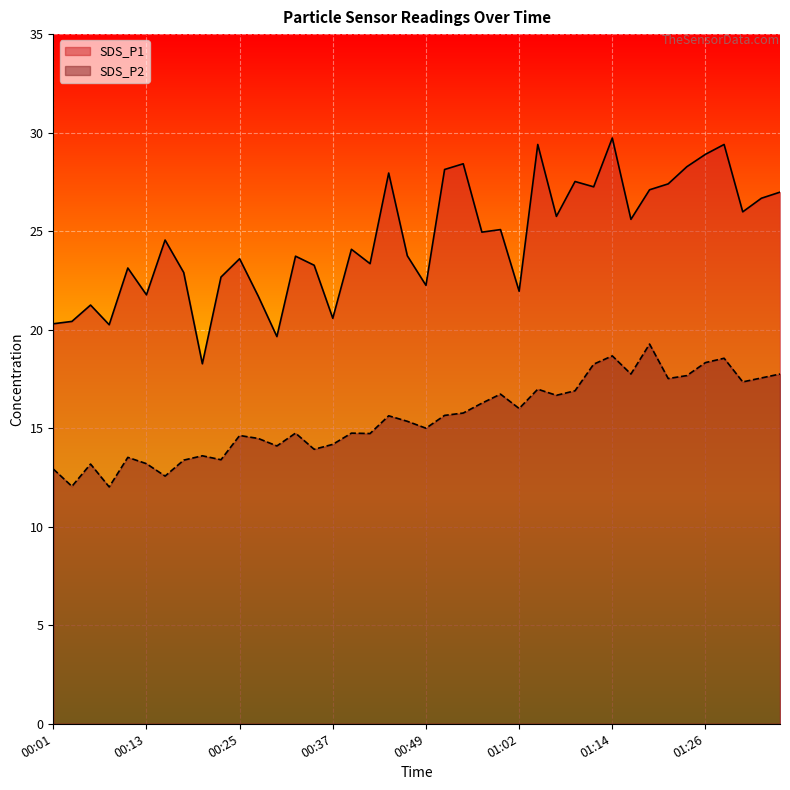

Reading left to right, extract all data points from this chart.

SDS_P1: 00:01=20.3	00:03=20.4	00:06=21.2	00:08=20.2	00:10=23.1	00:13=21.8	00:15=24.6	00:18=22.9	00:20=18.3	00:23=22.7	00:25=23.6	00:27=21.7	00:30=19.6	00:32=23.7	00:35=23.3	00:37=20.6	00:40=24.1	00:42=23.4	00:44=27.9	00:47=23.8	00:49=22.2	00:52=28.1	00:54=28.4	00:57=24.9	00:59=25.1	01:02=21.9	01:04=29.4	01:06=25.8	01:09=27.5	01:11=27.2	01:14=29.7	01:16=25.6	01:19=27.1	01:21=27.4	01:23=28.3	01:26=28.9	01:28=29.4	01:31=26.0	01:33=26.7	01:36=27.0
SDS_P2: 00:01=12.9	00:03=12.1	00:06=13.2	00:08=12.0	00:10=13.5	00:13=13.2	00:15=12.6	00:18=13.4	00:20=13.6	00:23=13.4	00:25=14.6	00:27=14.5	00:30=14.1	00:32=14.8	00:35=13.9	00:37=14.2	00:40=14.8	00:42=14.7	00:44=15.6	00:47=15.3	00:49=15.0	00:52=15.7	00:54=15.8	00:57=16.3	00:59=16.7	01:02=16.0	01:04=17.0	01:06=16.7	01:09=16.9	01:11=18.2	01:14=18.7	01:16=17.8	01:19=19.3	01:21=17.5	01:23=17.7	01:26=18.3	01:28=18.6	01:31=17.4	01:33=17.6	01:36=17.8